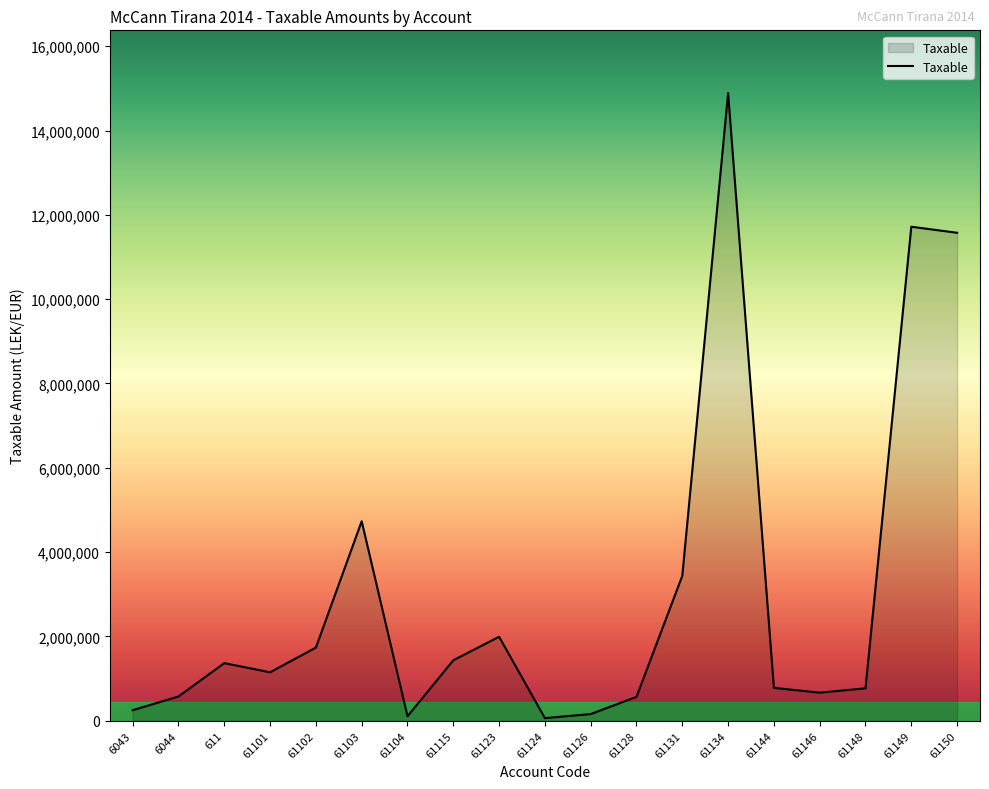

What is the change in value from 61101 to 61128?

-581583.1